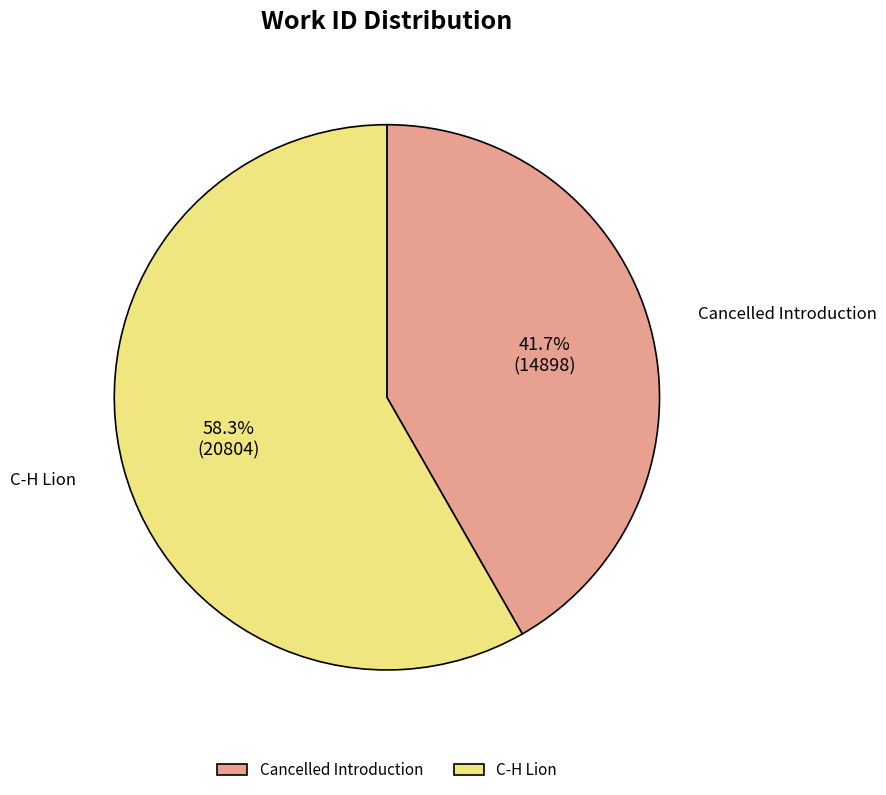

To the nearest percent, what is the average slice percentage?

50%